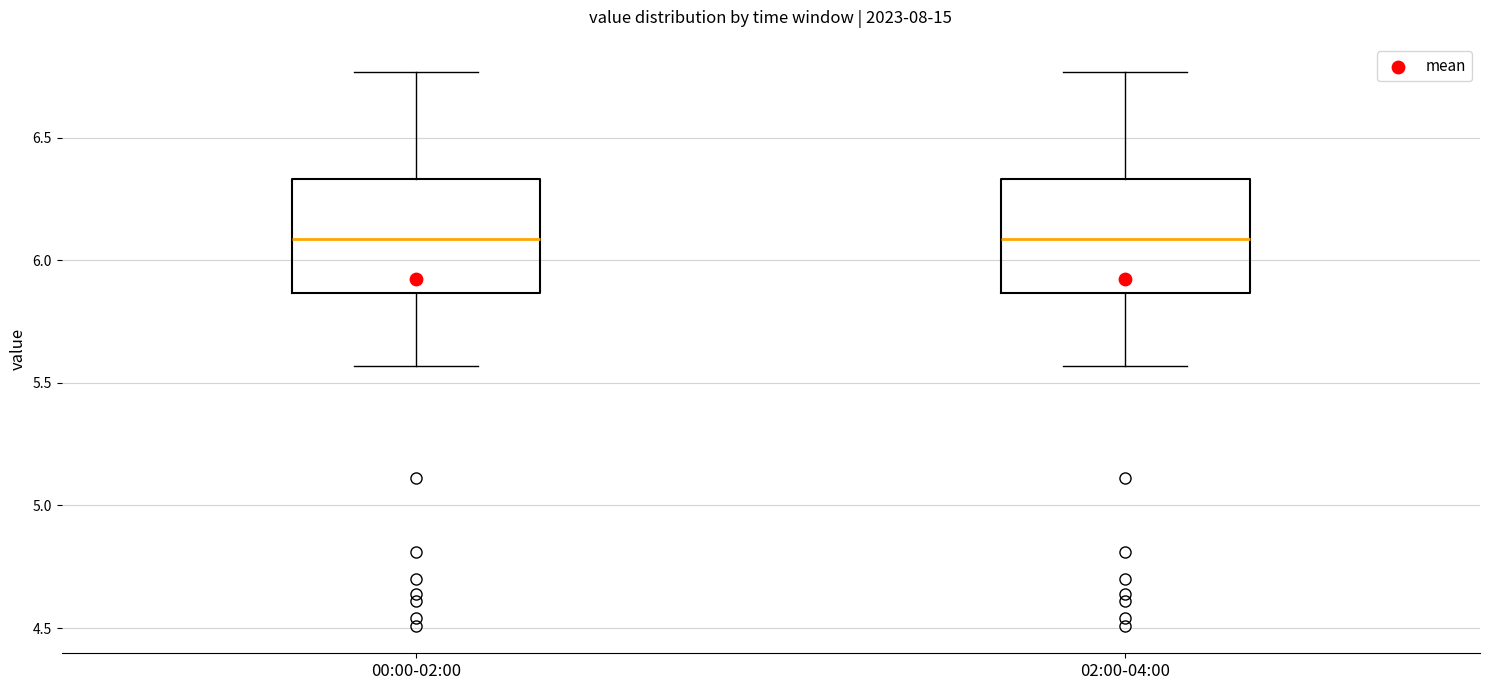

Where is the upper edge of the box for 02:00-04:00 on the y-axis? The values are not printed on the chart, so give them approximately, as read against the axis.

6.35